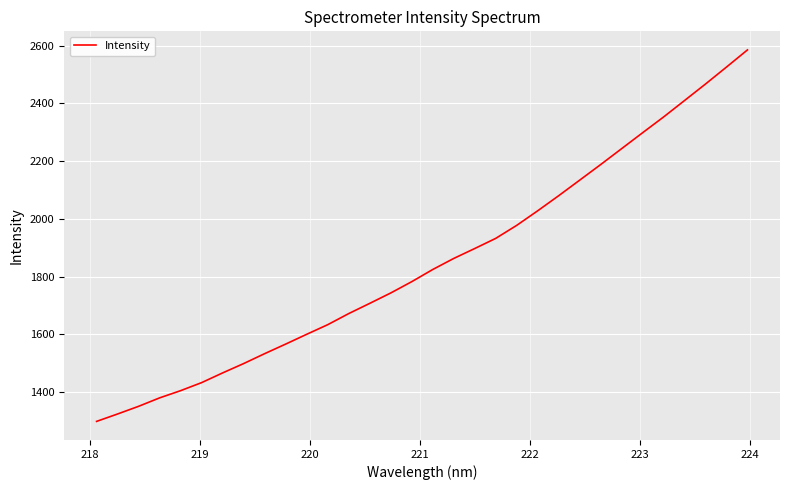

What is the smallest value displayed?

1297.9